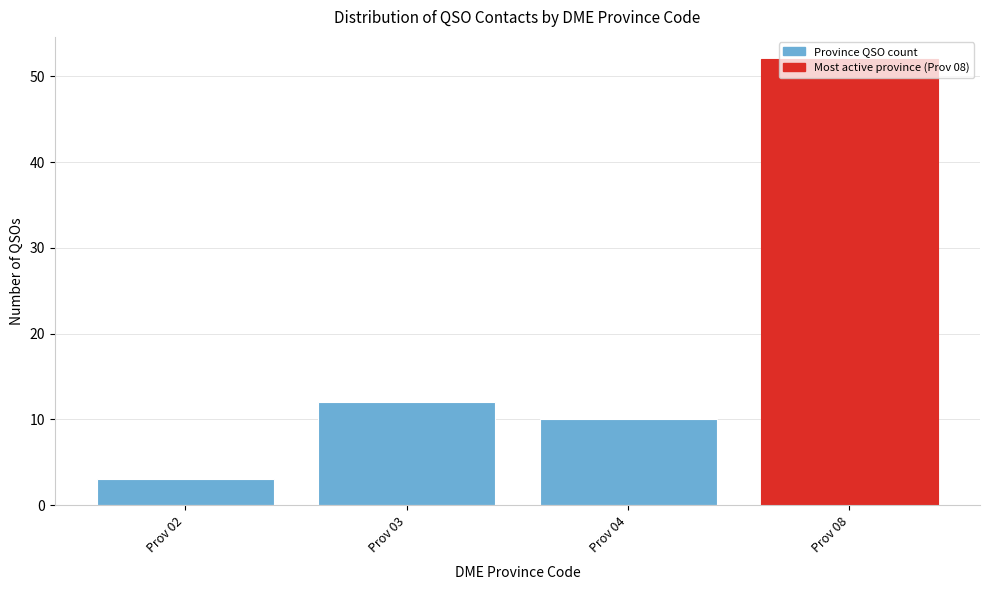

True or false: the data shows 90 at Prov 08.

False